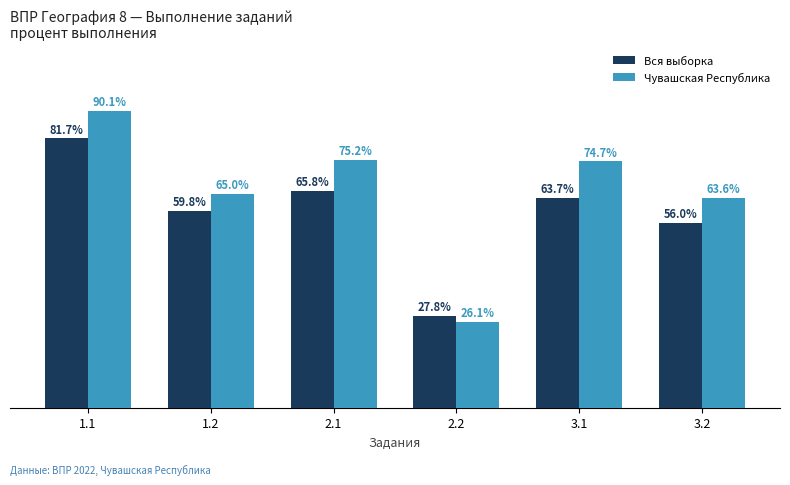

List the series in order of their overall mean, highest first.

Чувашская Республика, Вся выборка